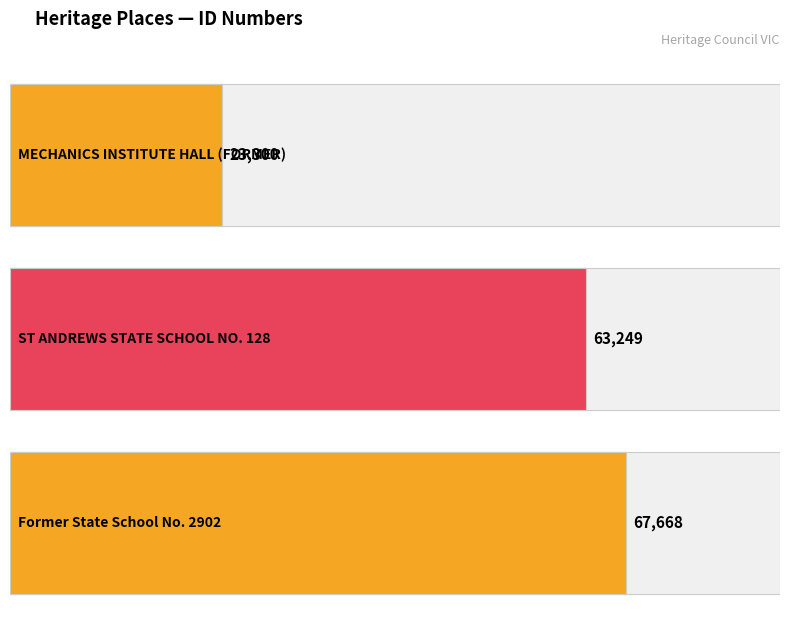

What is the average value?

51406